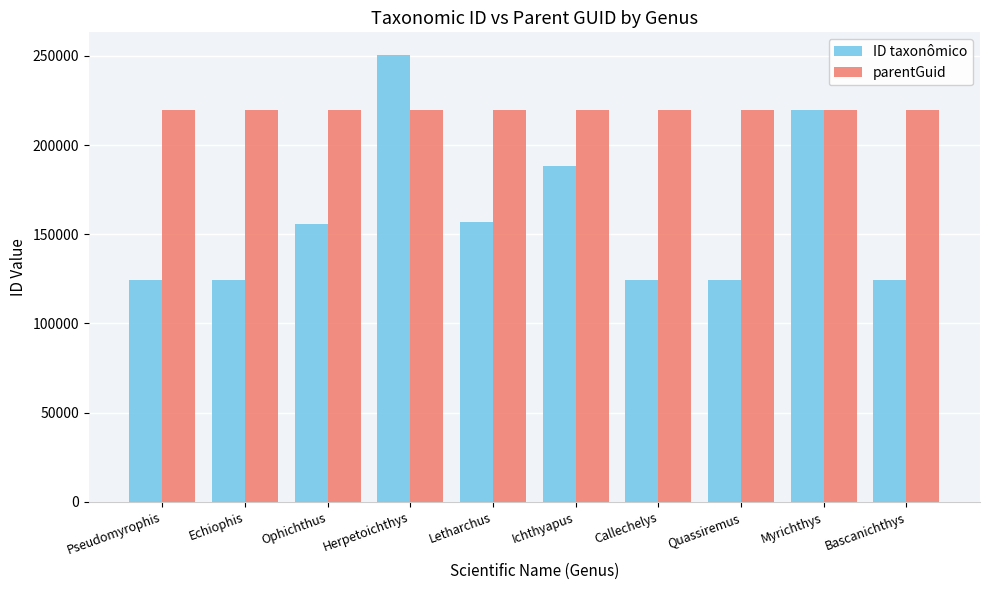

Is the value of ID taxonômico at Ichthyapus greater than the value of parentGuid at Letharchus?

No